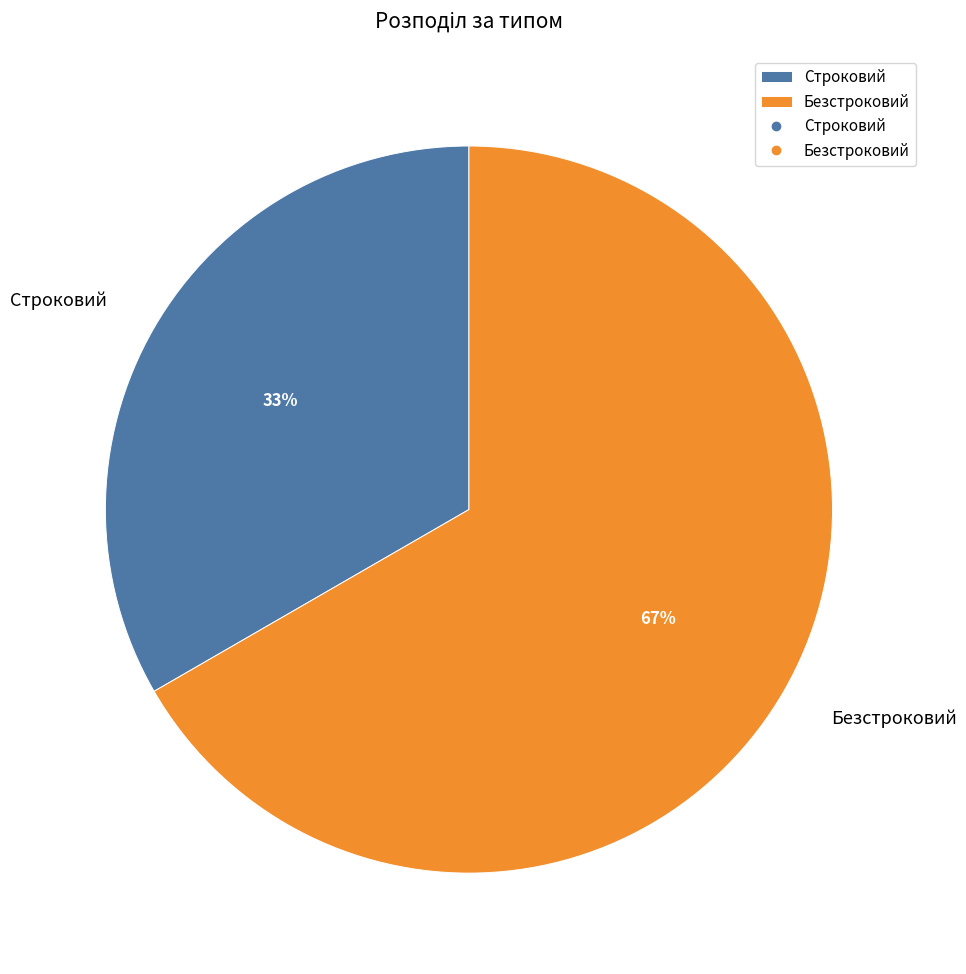

True or false: Строковий accounts for 47% of the total.

False